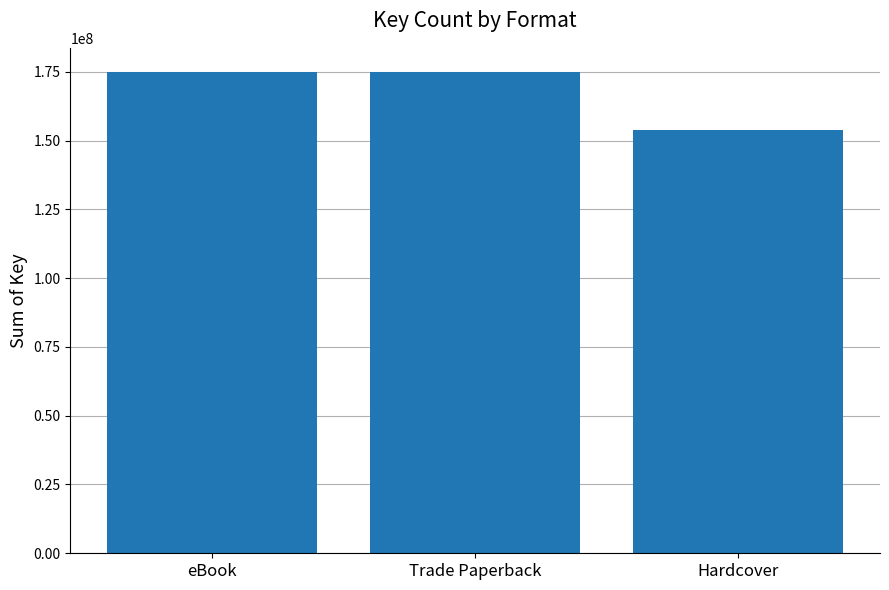

What is the label of the 1st bar from the right?

Hardcover